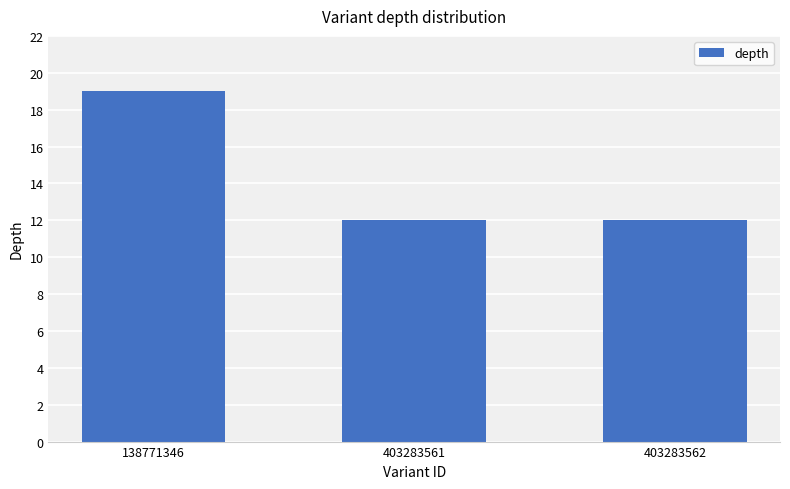

What is the ratio of the value at 138771346 to the value at 403283562?

1.6